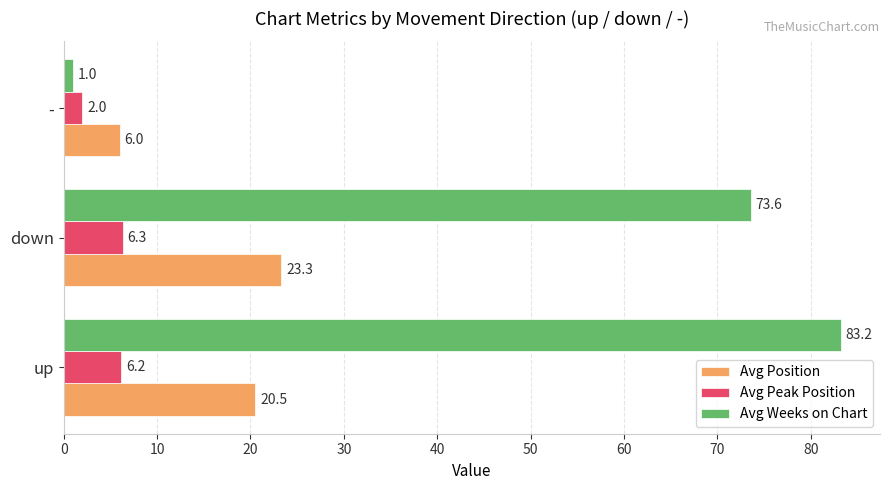

What is the approximate value of Avg Position at up?

20.5